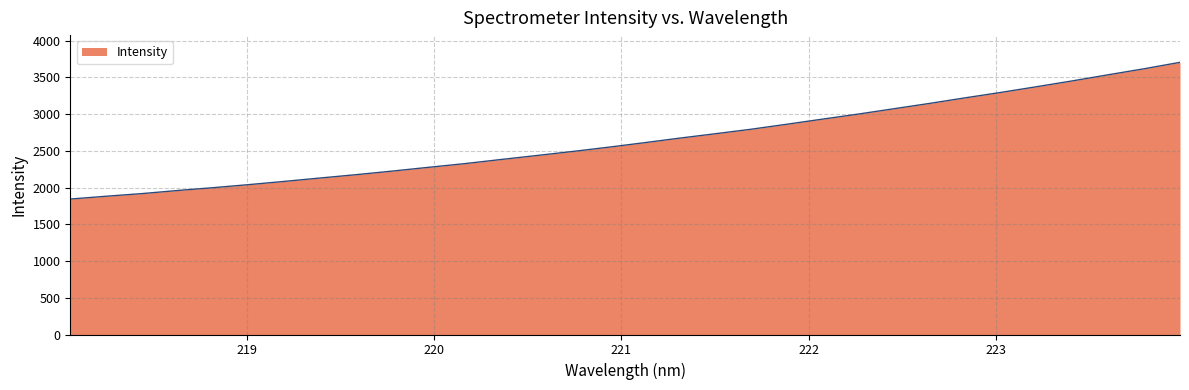

What is the maximum value shown in the chart?

3706.1